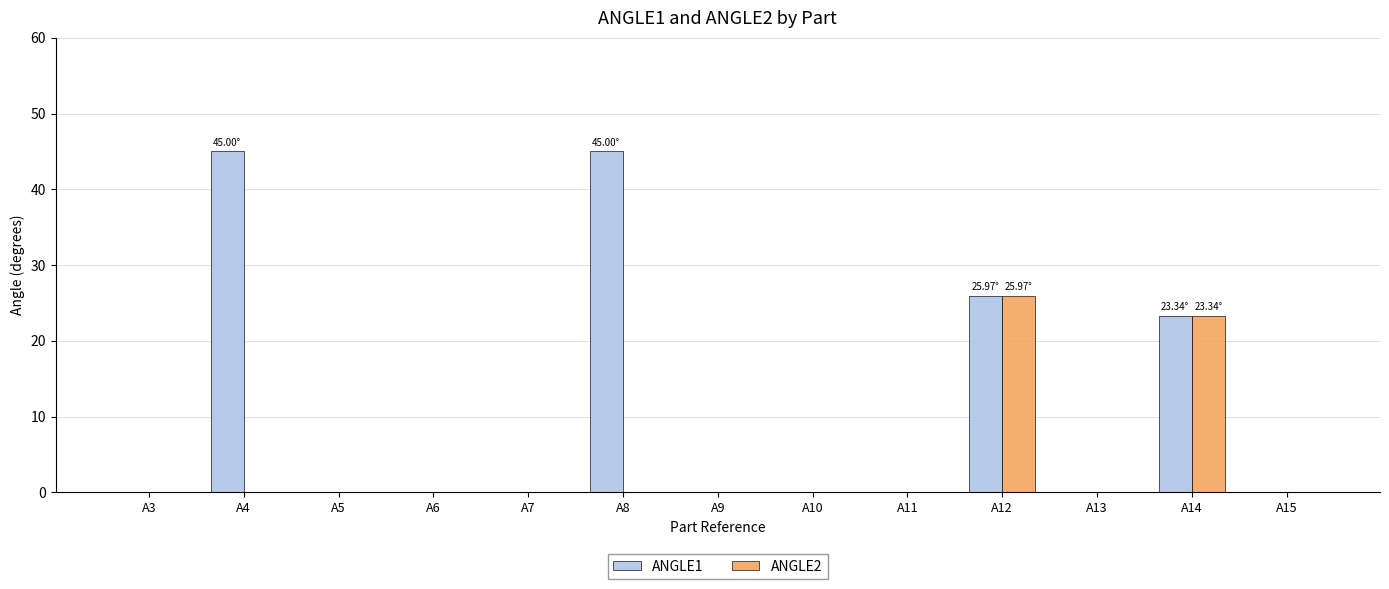

The value of ANGLE1 at A7 is 25.4. True or false?

False